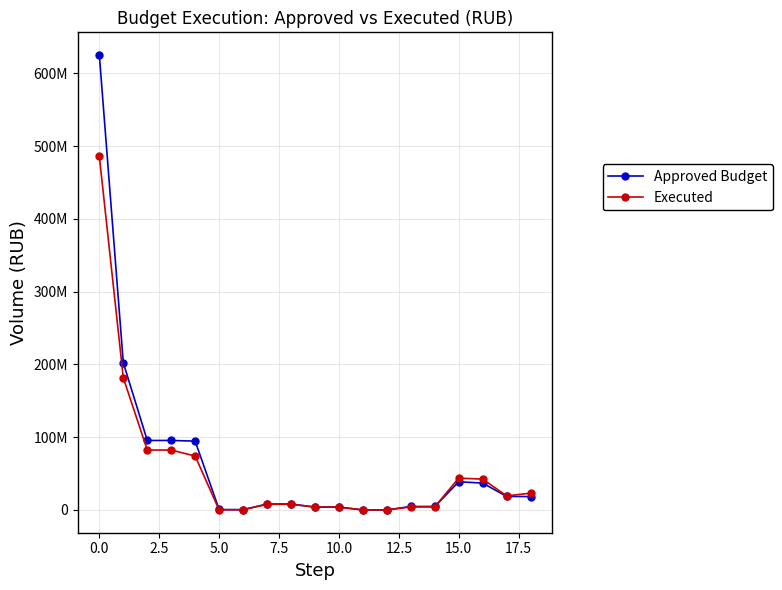

What are all the series names shown in the legend?

Approved Budget, Executed